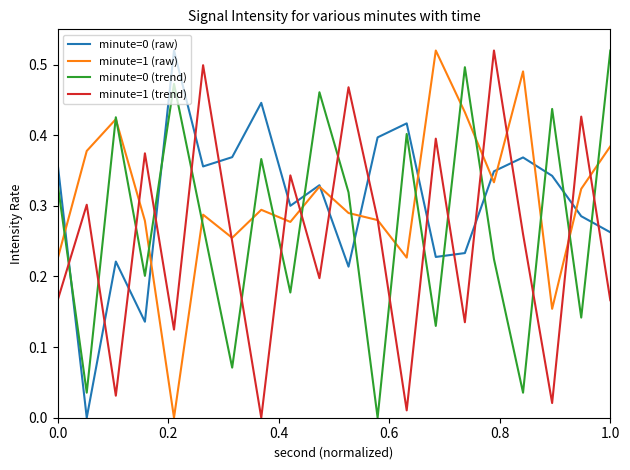

At how many categories does at least one series exceed 0?

20